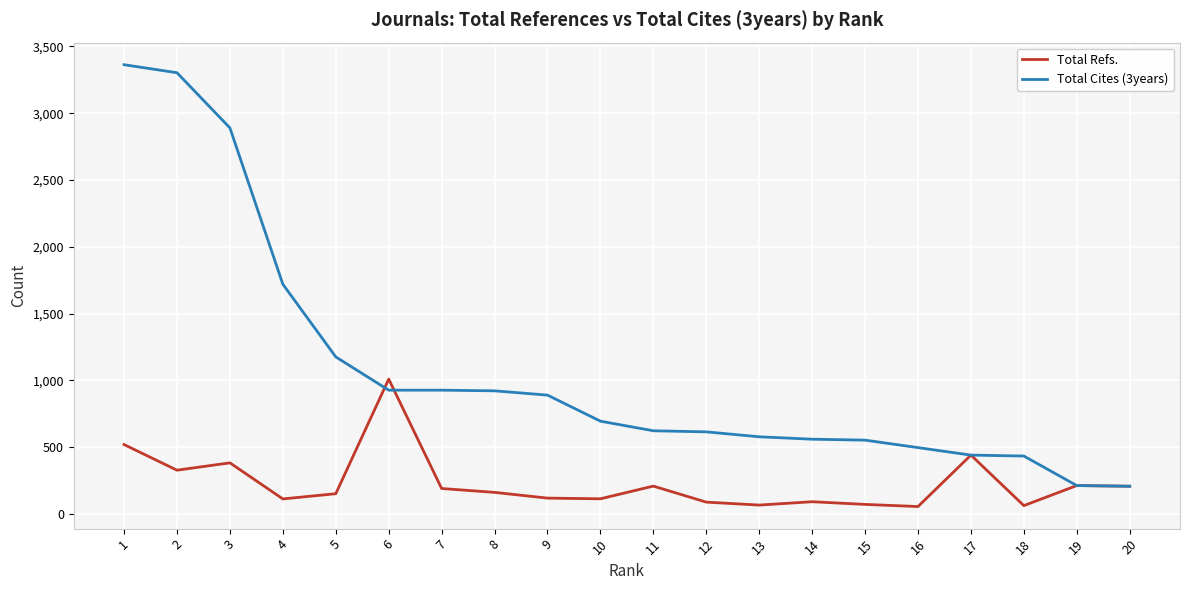

Is the value of Total Cites (3years) at 7 greater than the value of Total Refs. at 3?

Yes